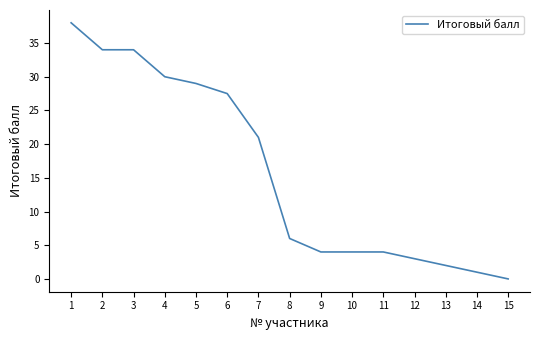

The chart shows a value of 68.1 at 1. True or false?

False